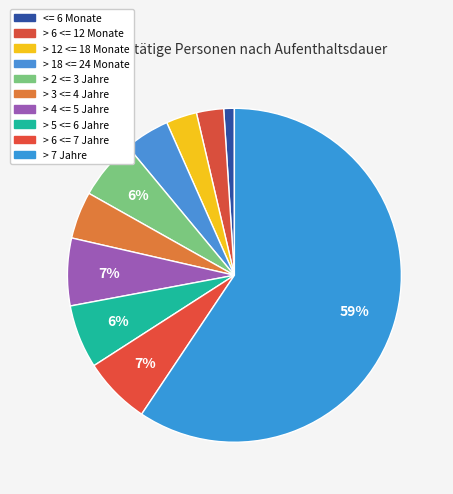

How many slices are in this pie chart?

10